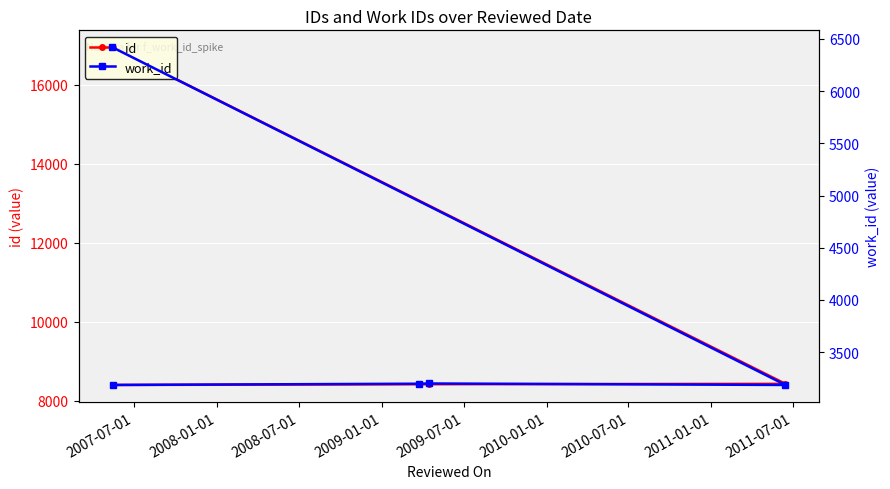

Count the number of categories in the chart.

5